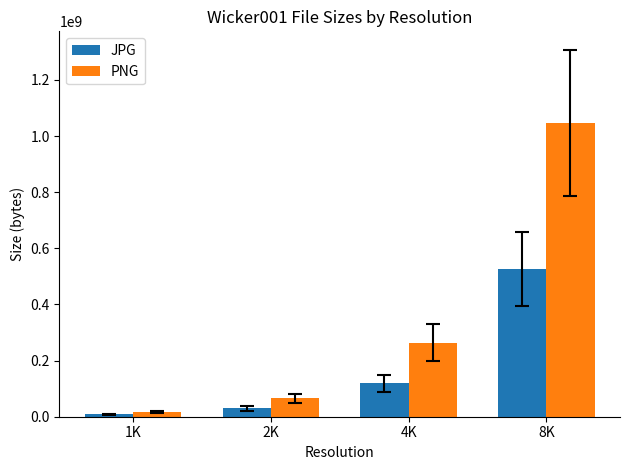

Rank the series by their maximum value, from highest to lowest.

PNG, JPG